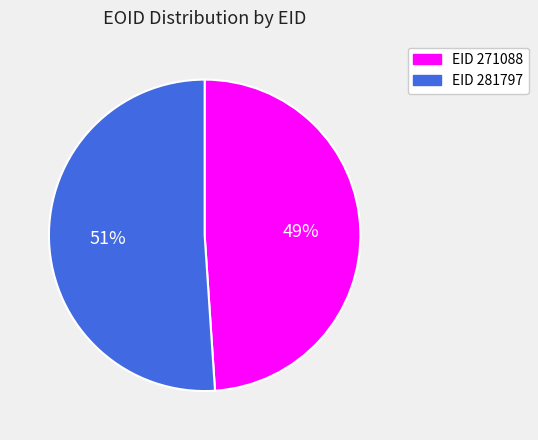

How many slices are in this pie chart?

2